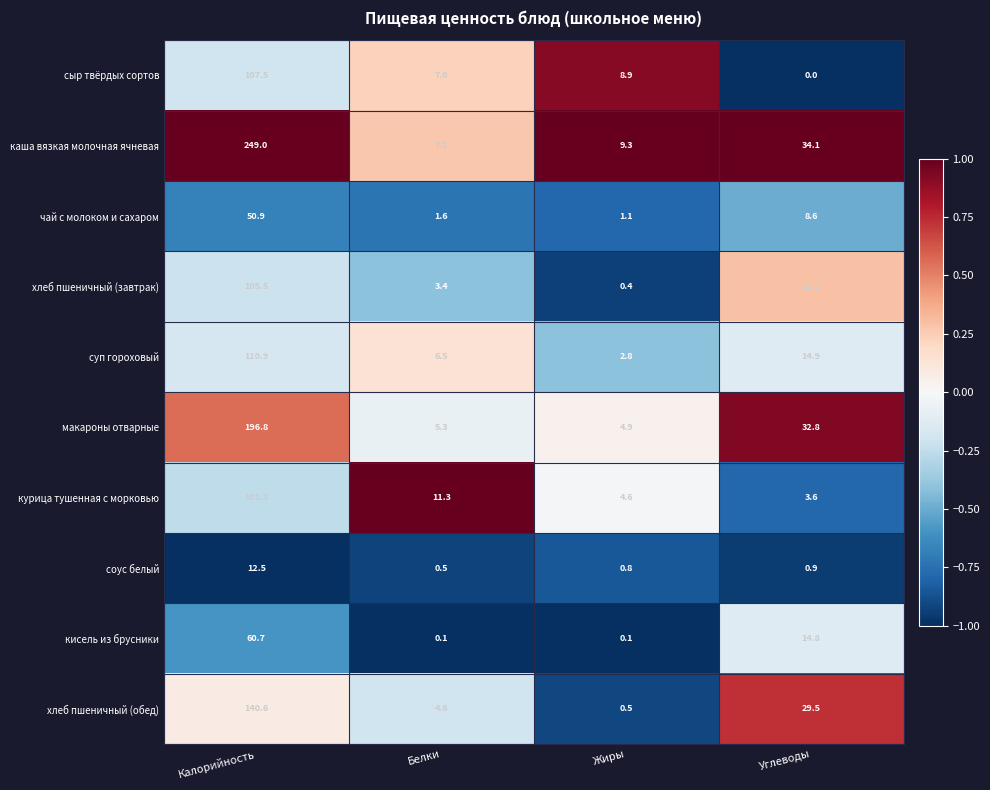

Which category has the highest value across all series?

Калорийность